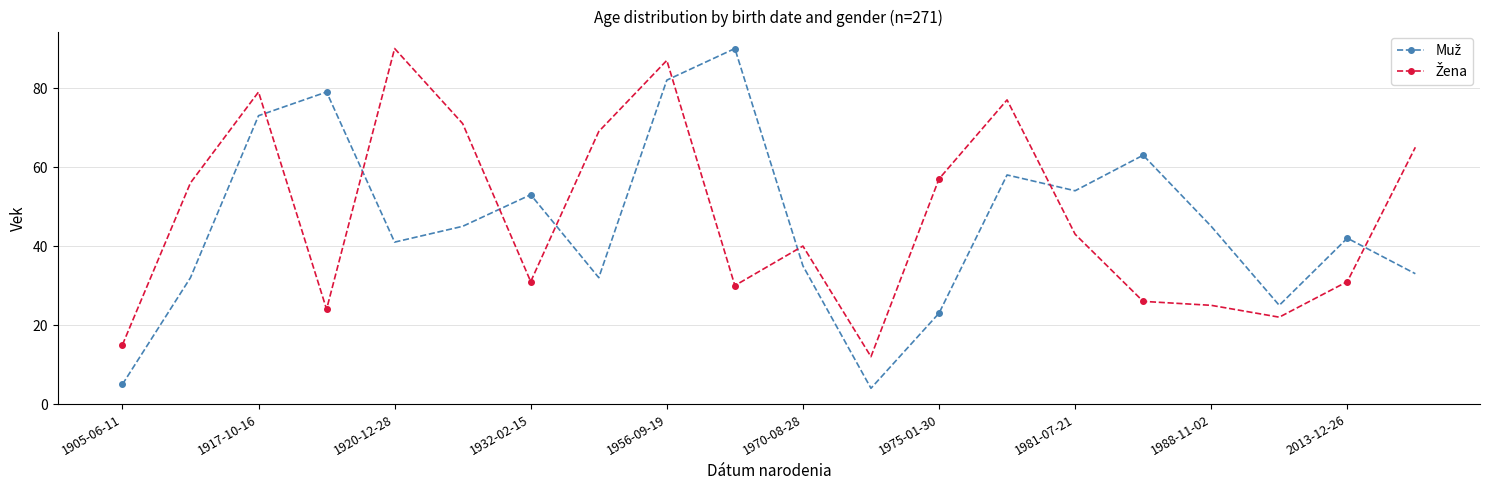

What is the greatest value displayed?

90